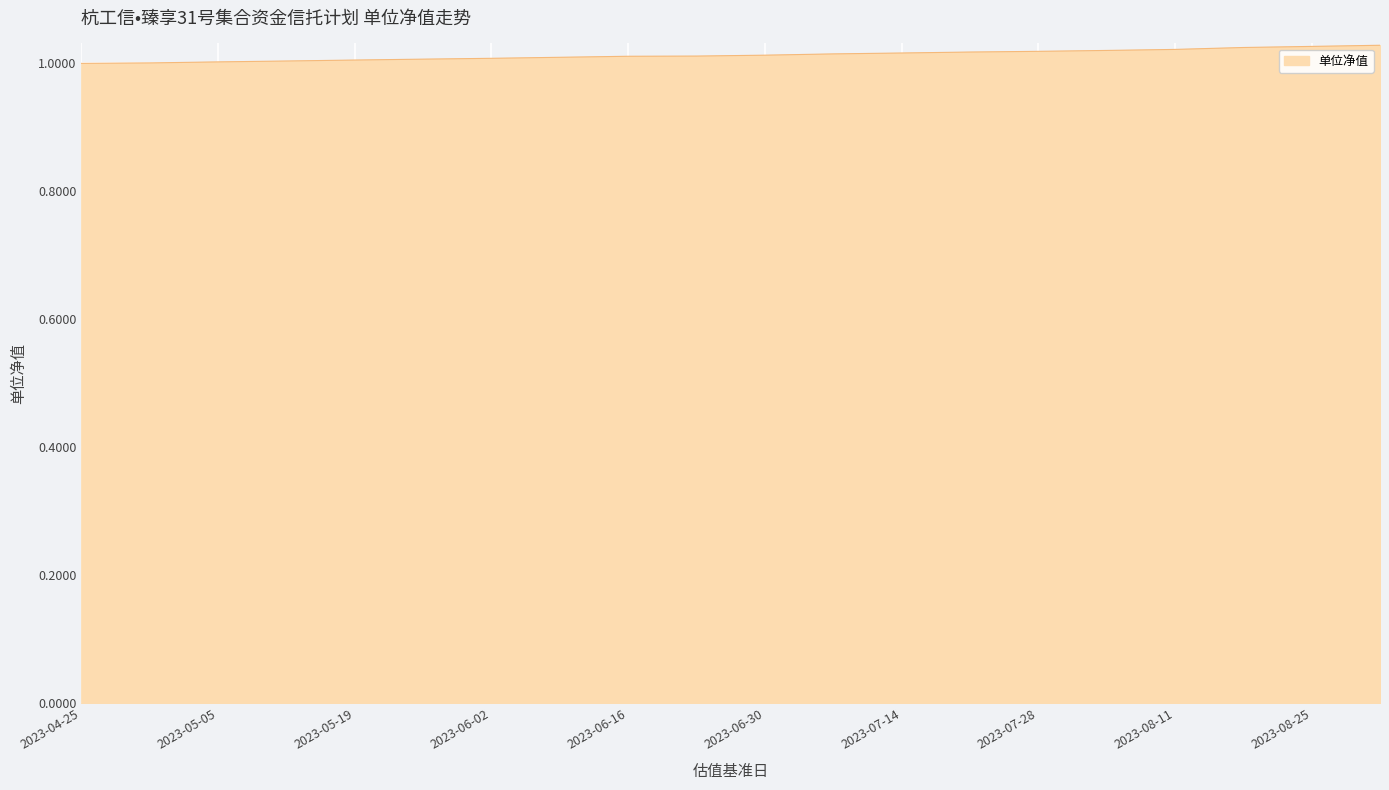

List the labels in order of value, largest first.

2023-09-01, 2023-08-25, 2023-08-18, 2023-08-11, 2023-08-04, 2023-07-28, 2023-07-21, 2023-07-14, 2023-07-07, 2023-06-30, 2023-06-23, 2023-06-16, 2023-06-09, 2023-06-02, 2023-05-26, 2023-05-19, 2023-05-12, 2023-05-05, 2023-04-28, 2023-04-25